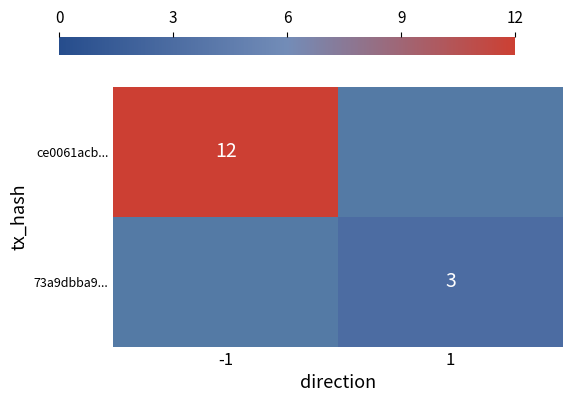

At how many categories does at least one series exceed 3?

1